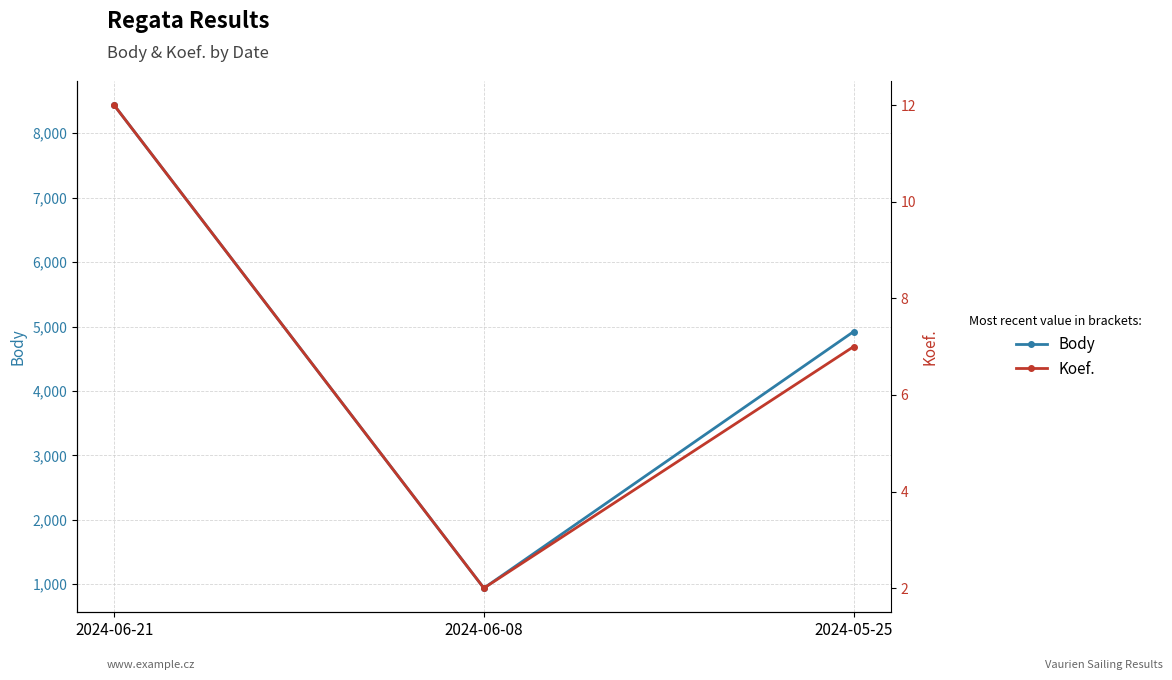

What is the difference between the second highest and minimum values in the Body series?

3983